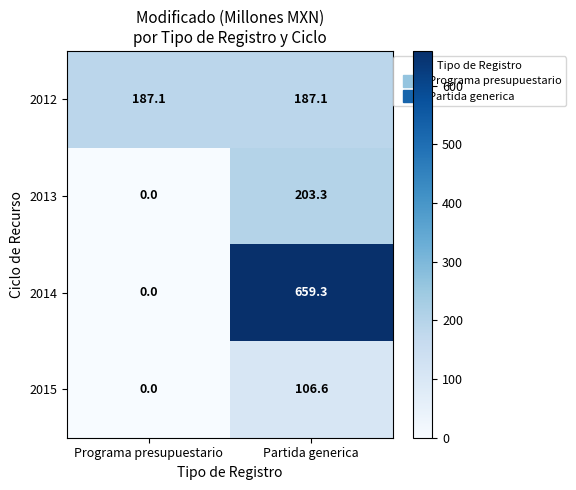

Reading left to right, transcribe all the data shown in this chart.

2012: 187.1	187.1
2013: 0.0	203.3
2014: 0.0	659.3
2015: 0.0	106.6